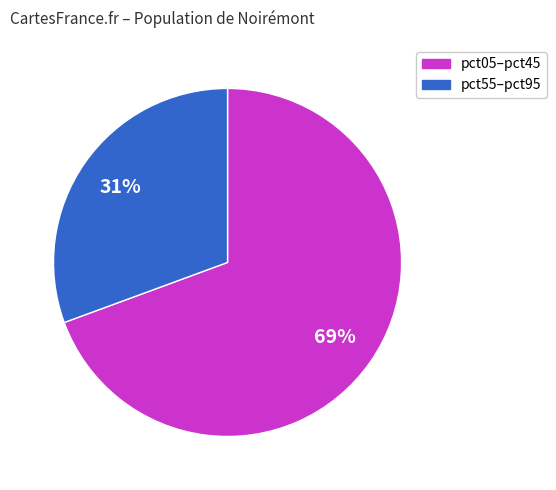

Is there any slice that represents more than half of the pie?

Yes